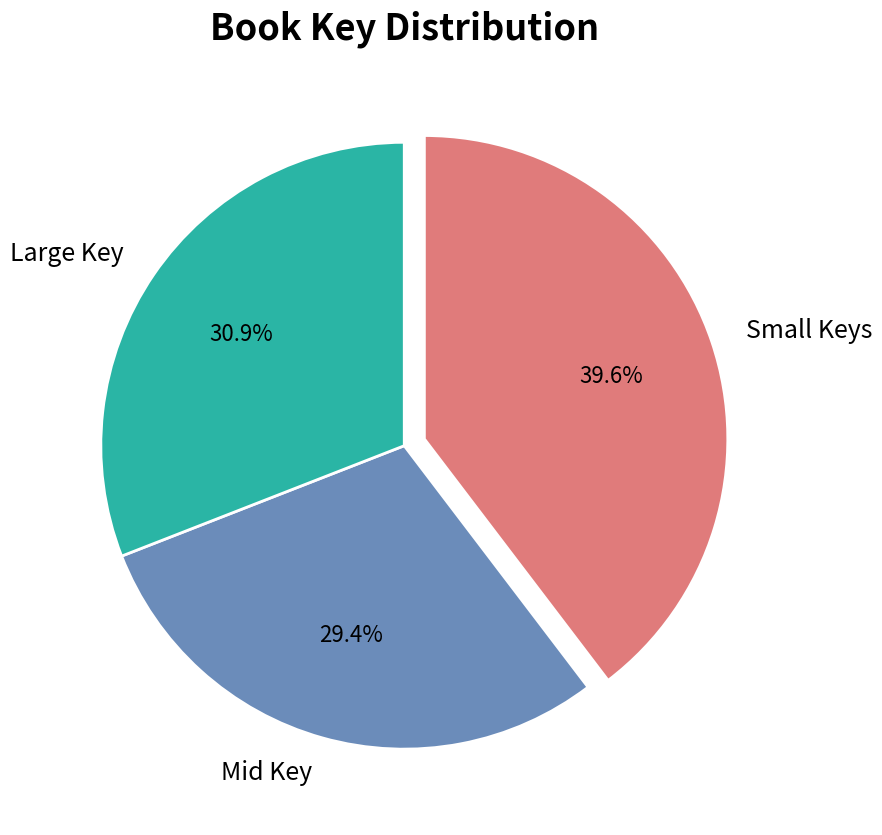

Combined, do Small Keys and Mid Key account for over 50%?

Yes